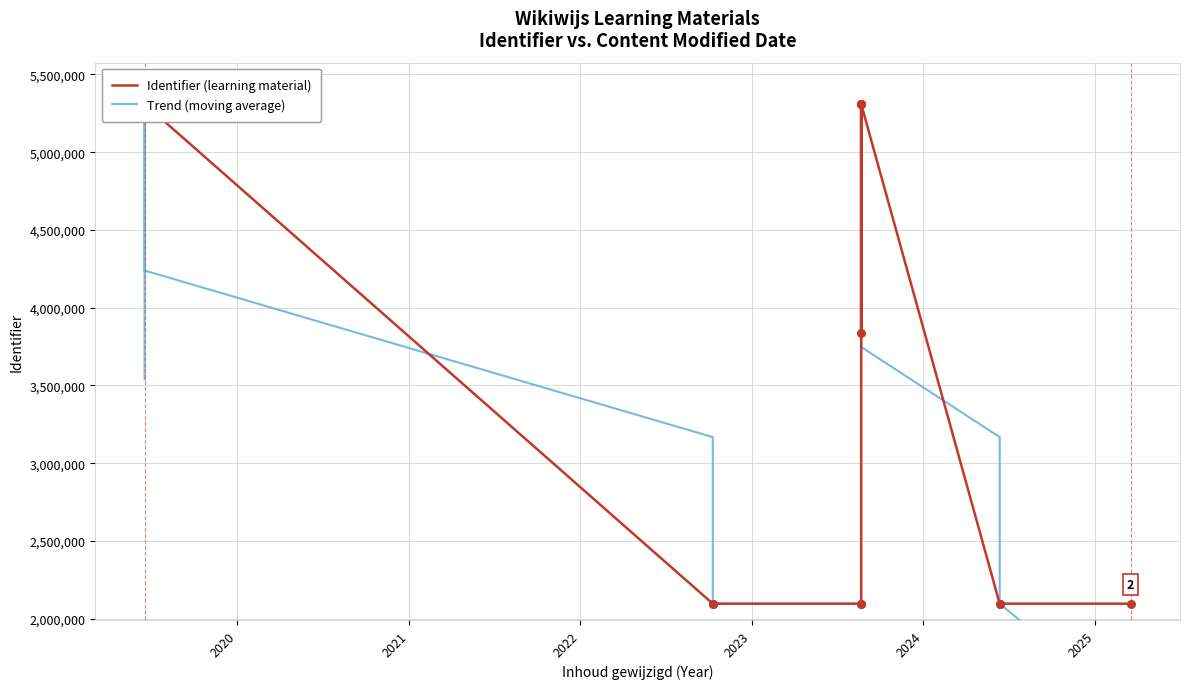

At how many categories does at least one series exceed 2581928?

10